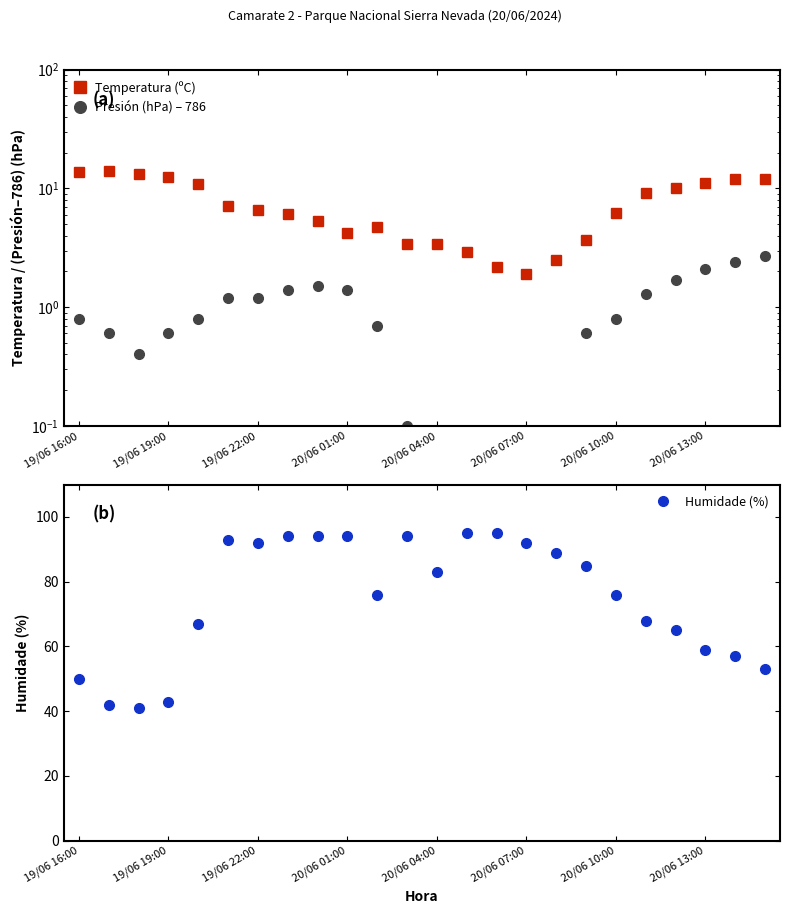

True or false: Humidade (%) has more than 0 interior local peaks.

True